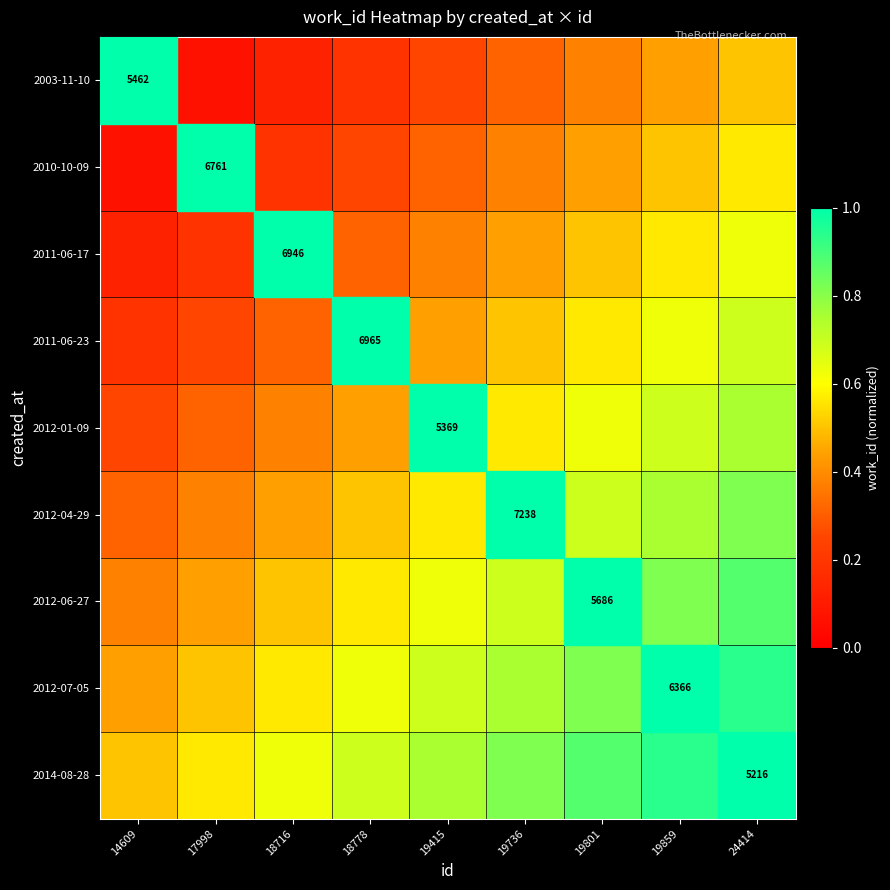

What is the total value across all series at 24414?

6.8